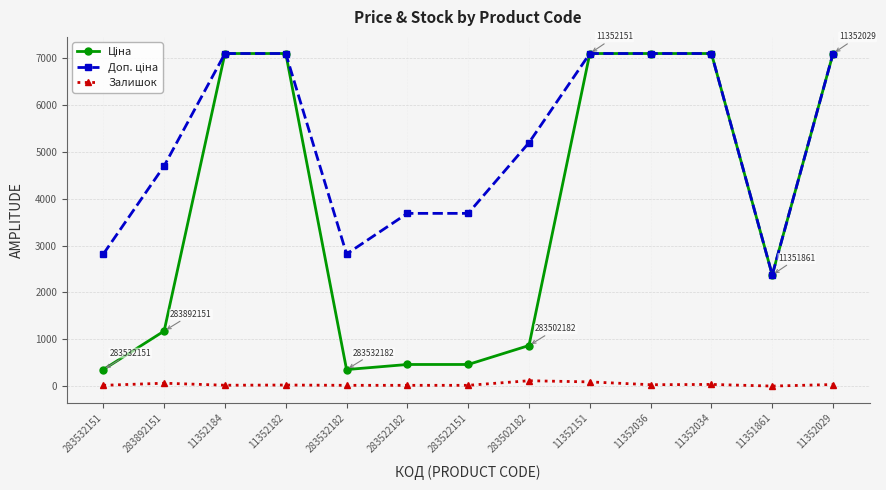

True or false: Залишок has more than 1 interior local peaks.

True